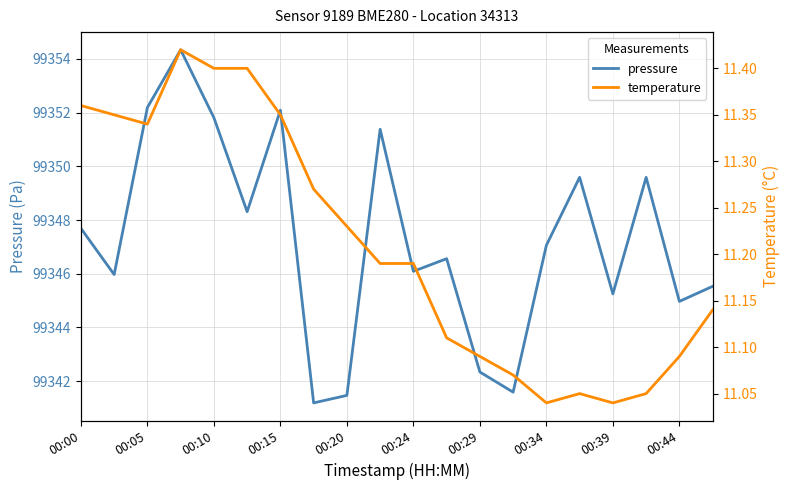

True or false: pressure has a value of 178064.6 at 00:15.

False